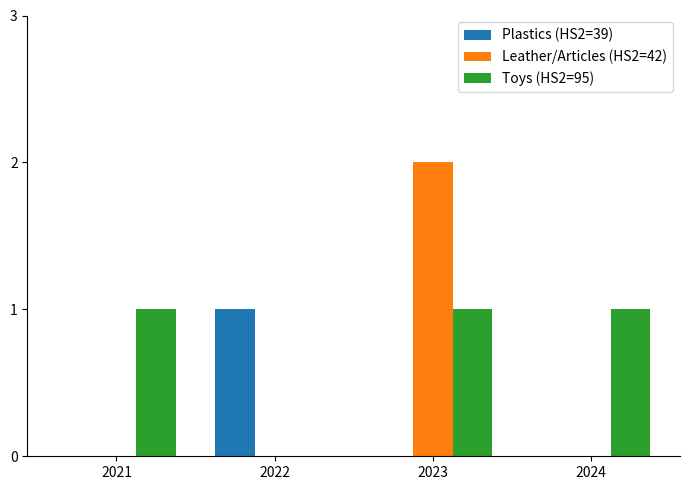

What is the total value across all series at 2023?

3